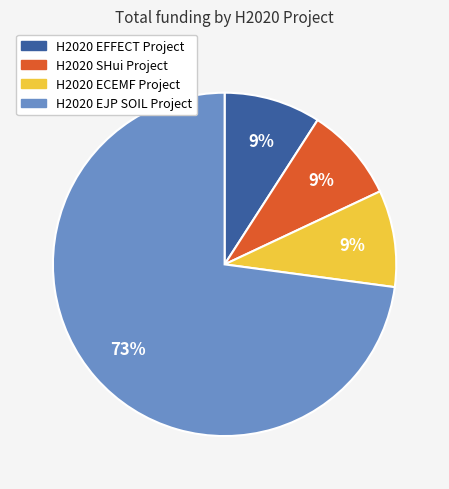

Do H2020 SHui Project and H2020 ECEMF Project together represent more than half of the pie?

No